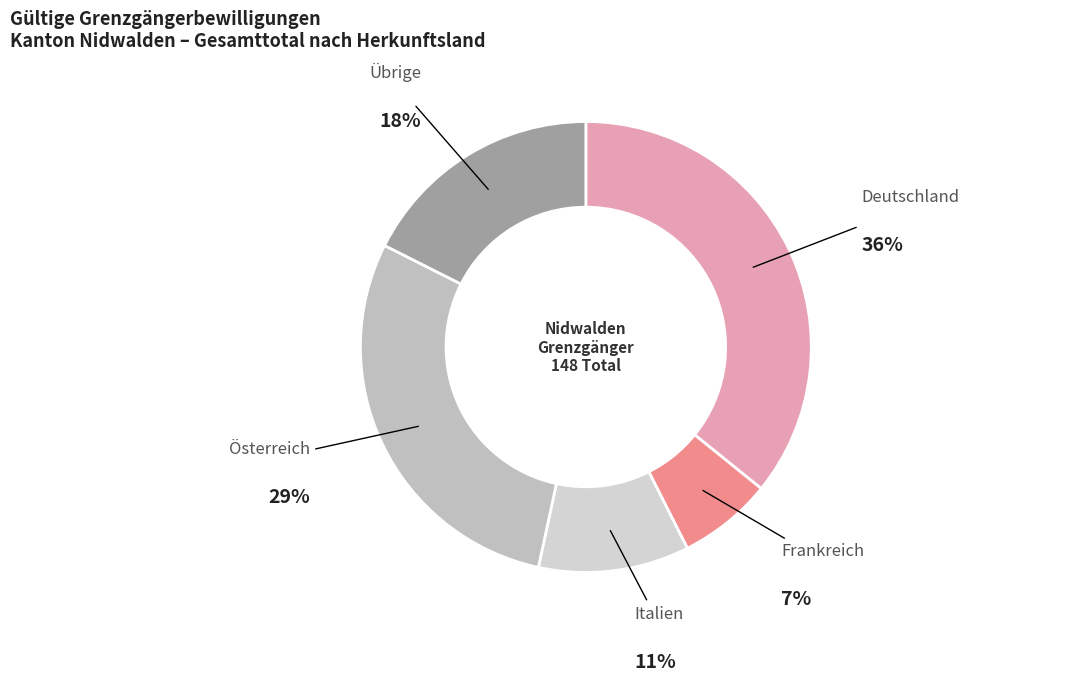

Do Österreich and Frankreich together represent more than half of the pie?

No